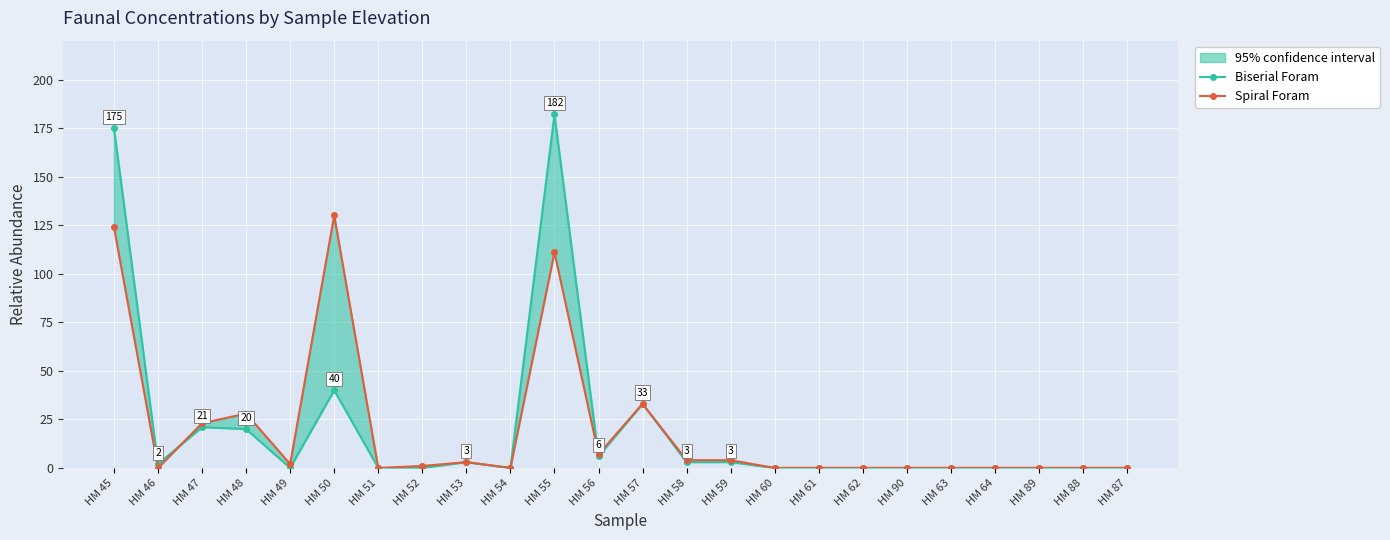

What is the label of the 21st point from the left?

HM 64